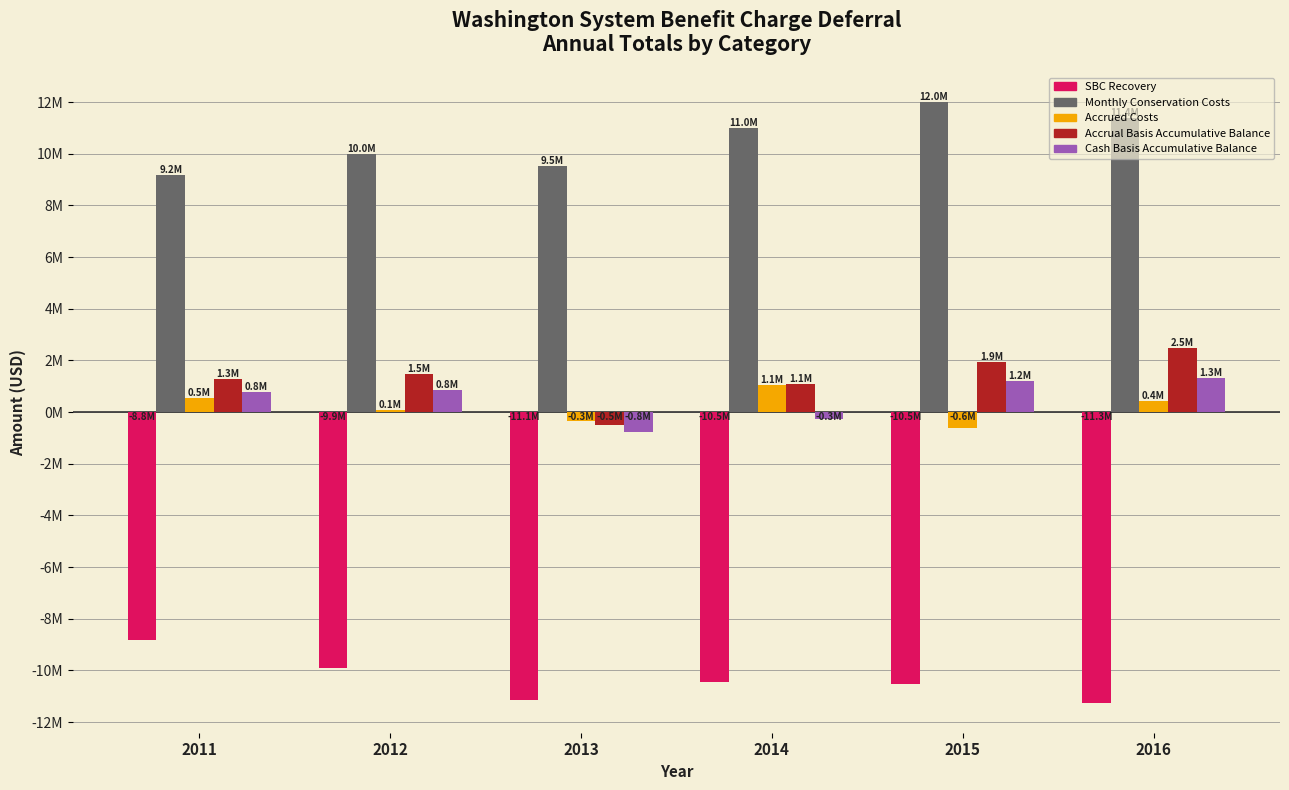

What are all the series names shown in the legend?

SBC Recovery, Monthly Conservation Costs, Accrued Costs, Accrual Basis Accumulative Balance, Cash Basis Accumulative Balance